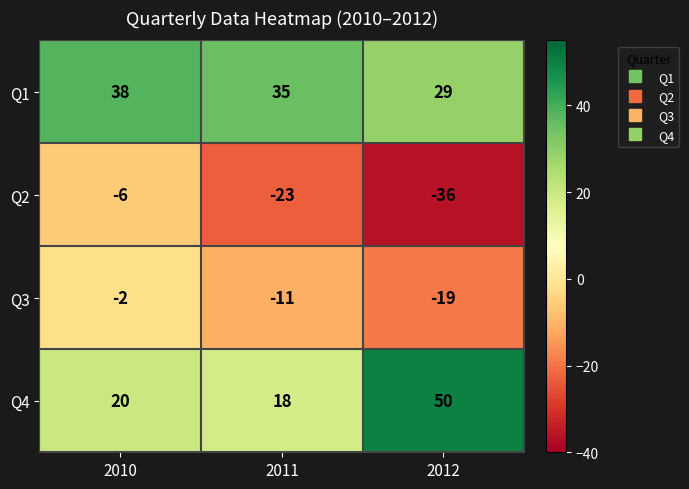

Reading left to right, extract all data points from this chart.

Q1: 2010=38	2011=35	2012=29
Q2: 2010=-6	2011=-23	2012=-36
Q3: 2010=-2	2011=-11	2012=-19
Q4: 2010=20	2011=18	2012=50